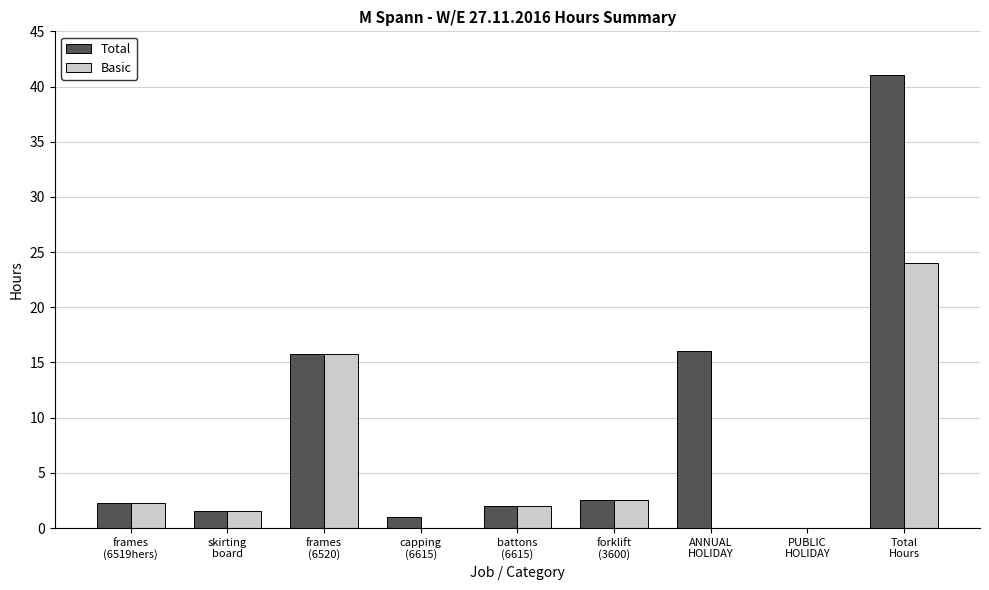

What is the sum of all Total values?

82.0